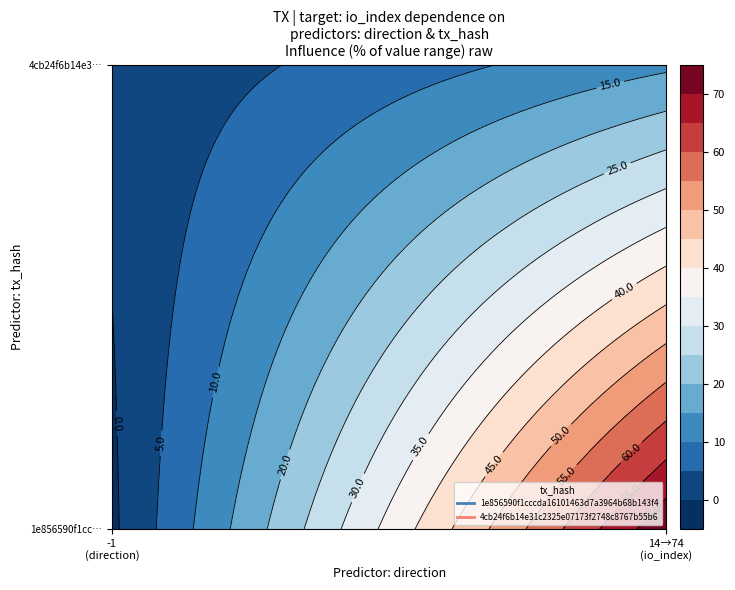

What is the sum of all 1e856590f1cccda16101463d7a3964b68b143f4 values?

73